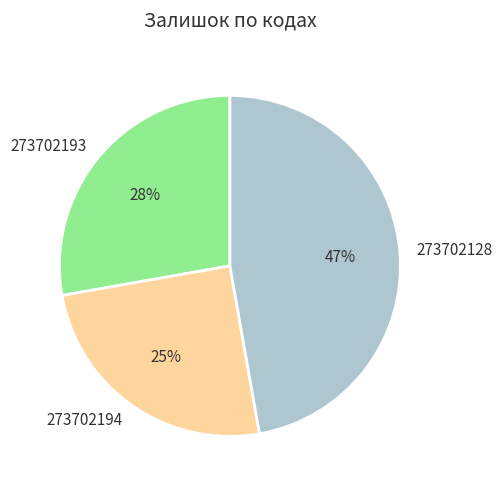

Is there any slice that represents more than half of the pie?

No